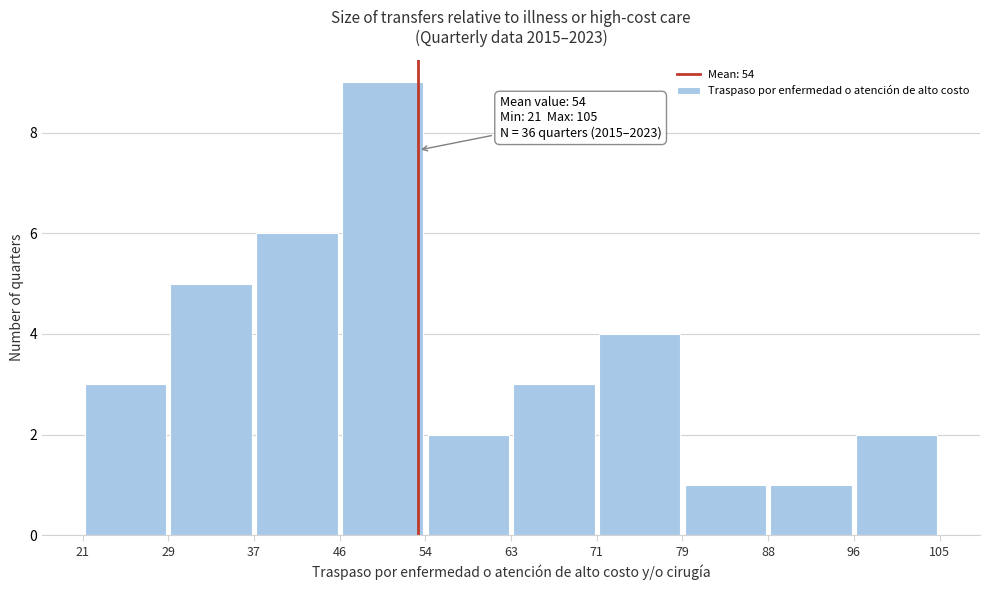

Over which range of the x-axis is the bar tallest?

46 to 54